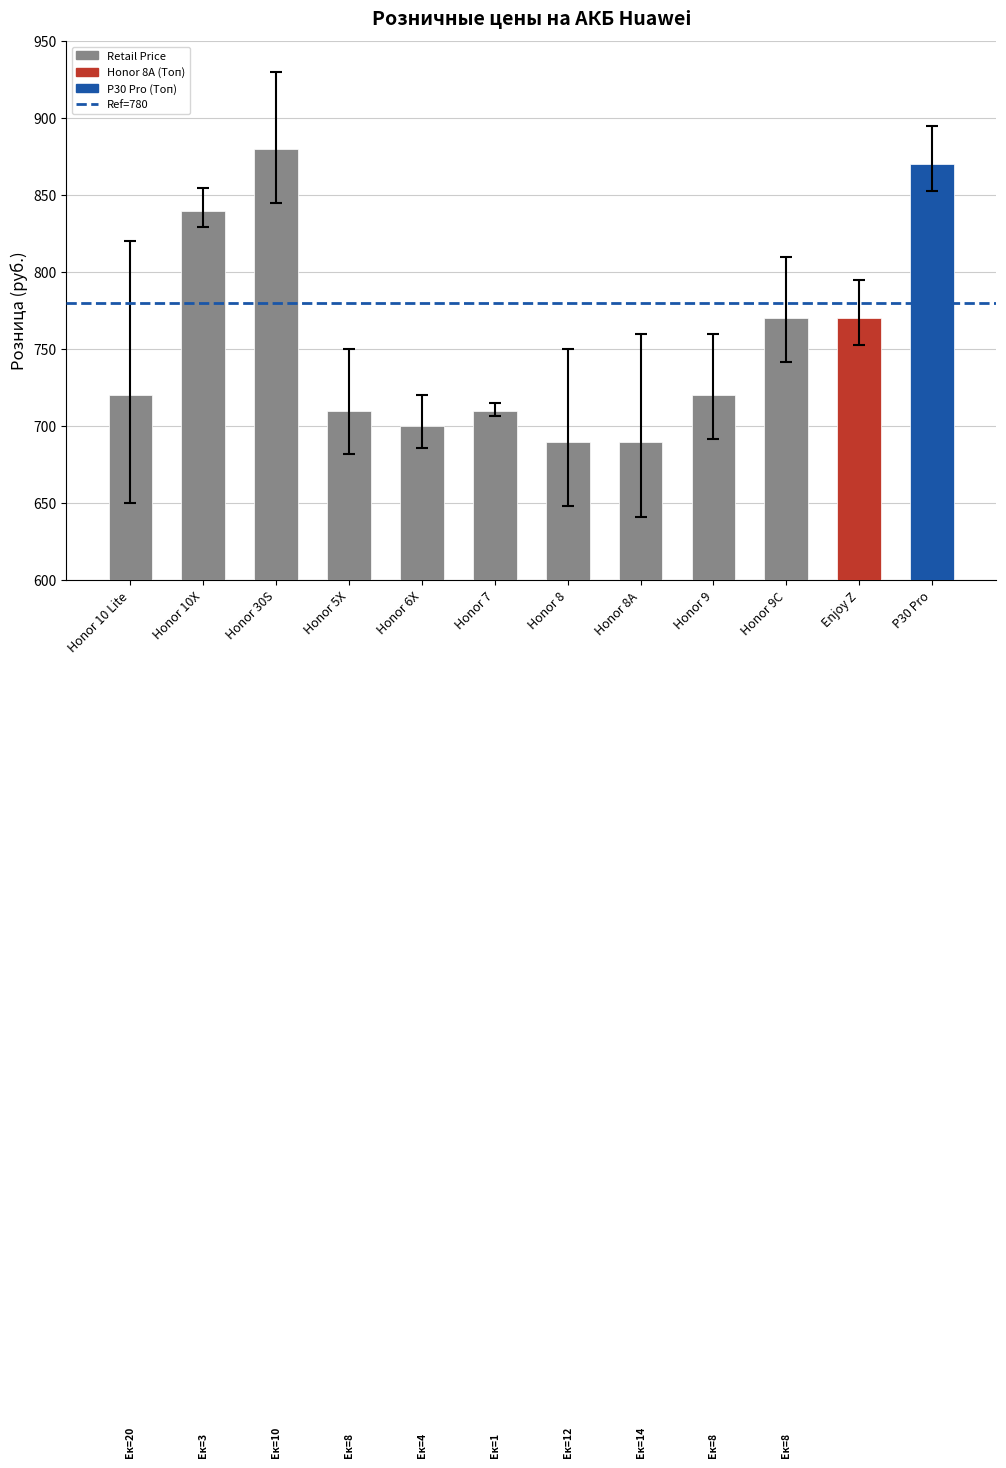

Reading right to left, extract all data points from this chart.

P30 Pro=870	Enjoy Z=770	Honor 9C=770	Honor 9=720	Honor 8A=690	Honor 8=690	Honor 7=710	Honor 6X=700	Honor 5X=710	Honor 30S=880	Honor 10X=840	Honor 10 Lite=720